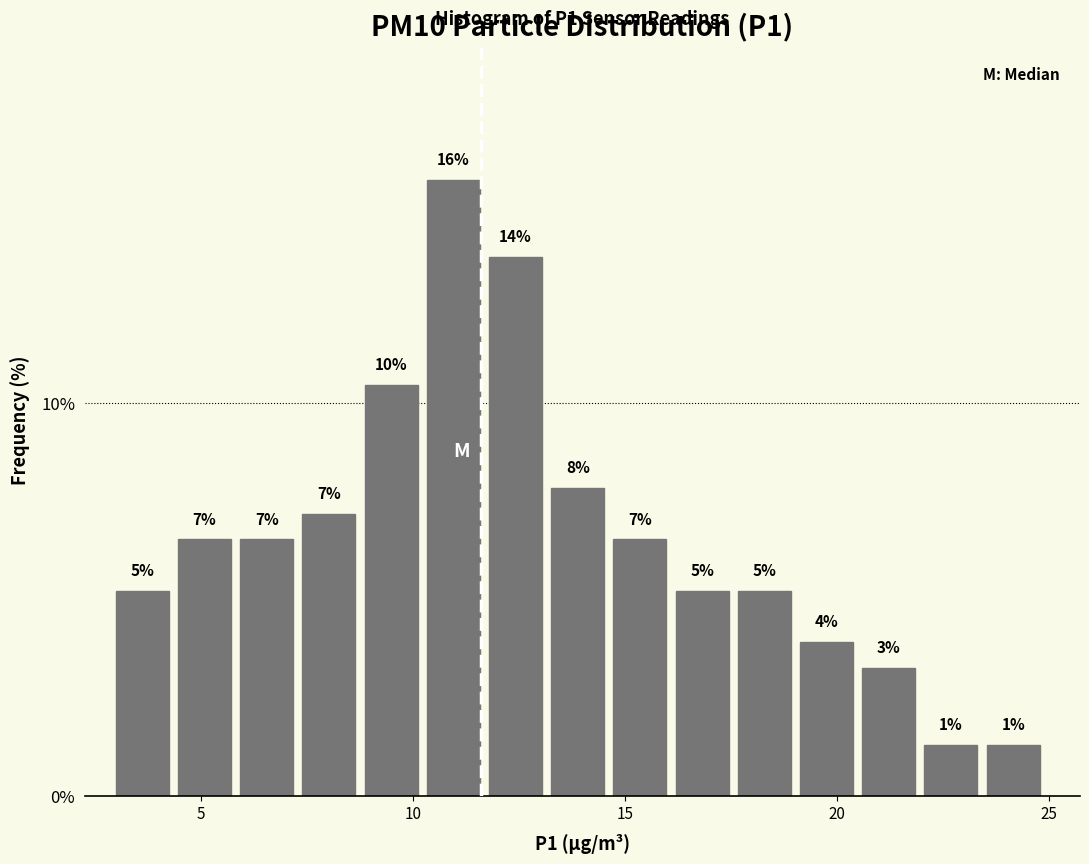

Read against the x-axis, roughly where is the centre of the tallest bar?

11.0